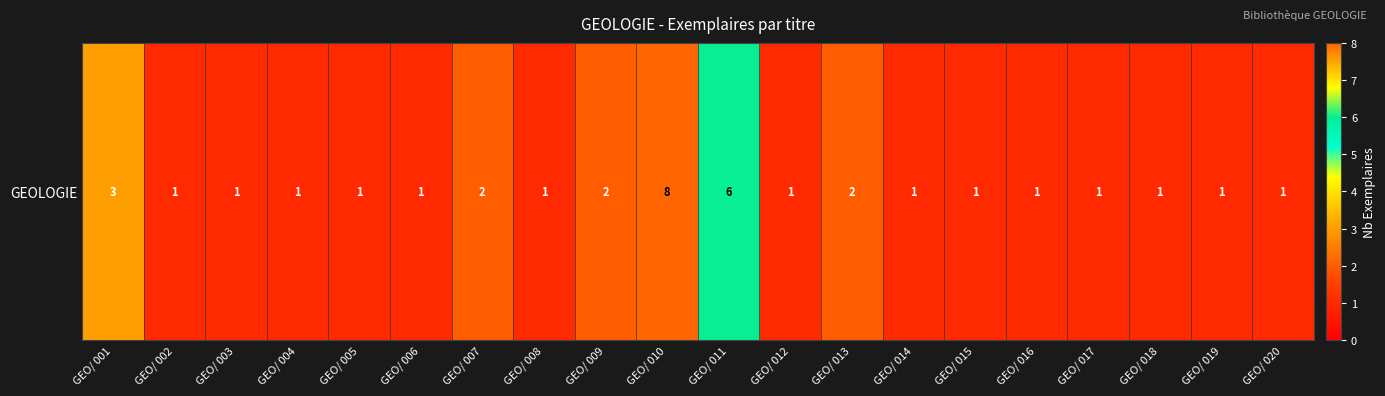

The value at GEO/ 015 is 1. True or false?

True